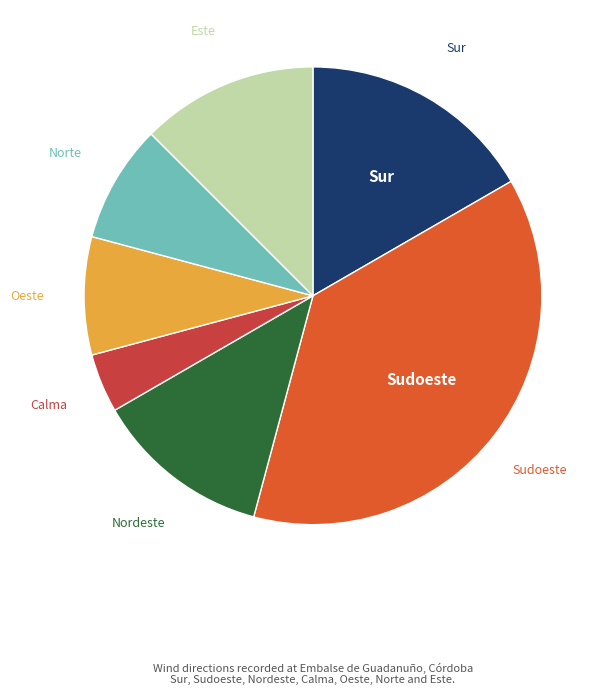

Is there any slice that represents more than half of the pie?

No